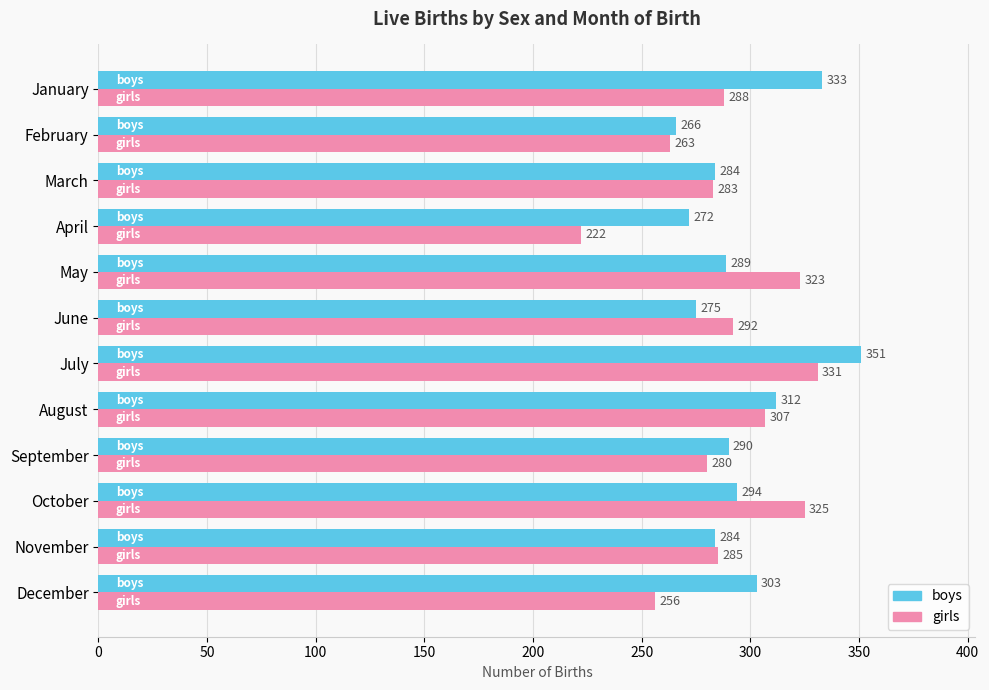

Which series has the widest spread of values?

girls